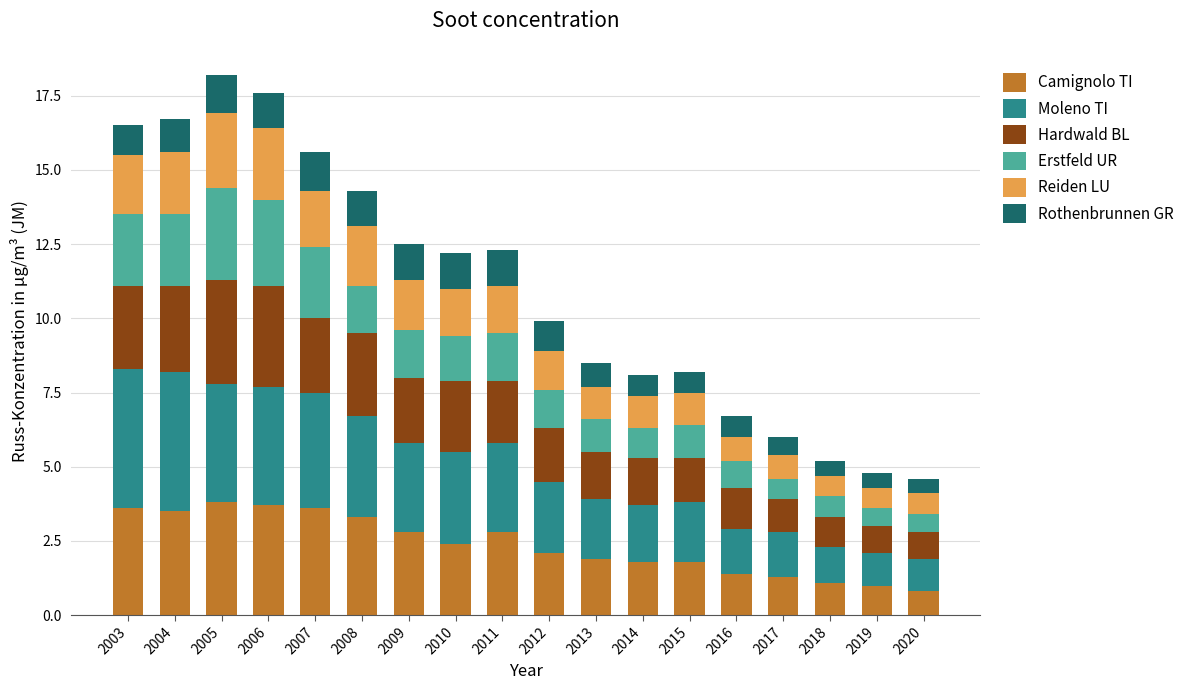

How many bars are there in total?

18